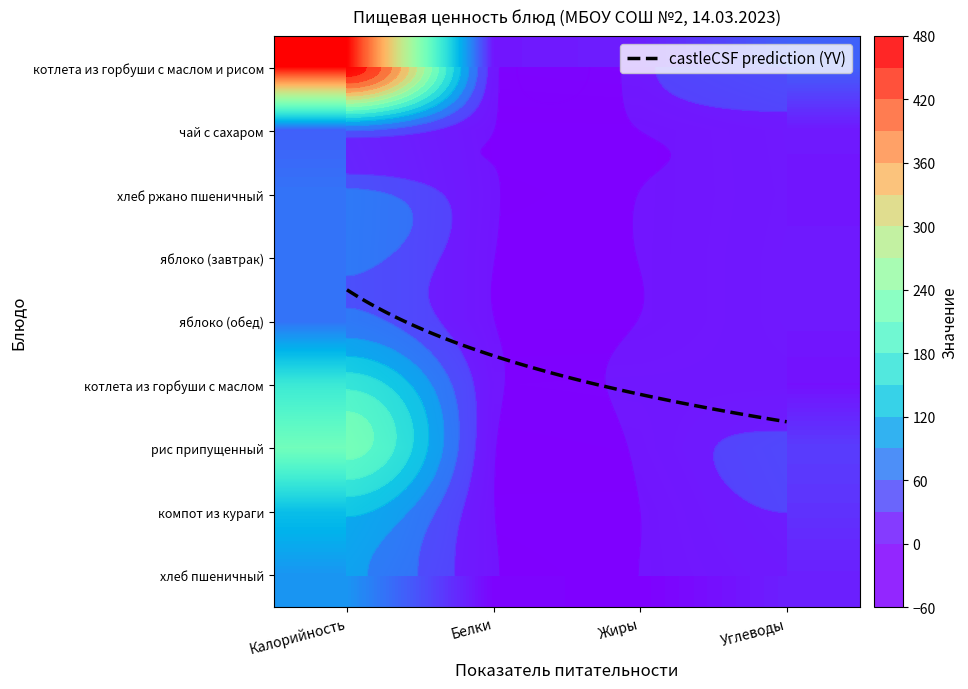

At which label does чай с сахаром first exceed 15?

Калорийность